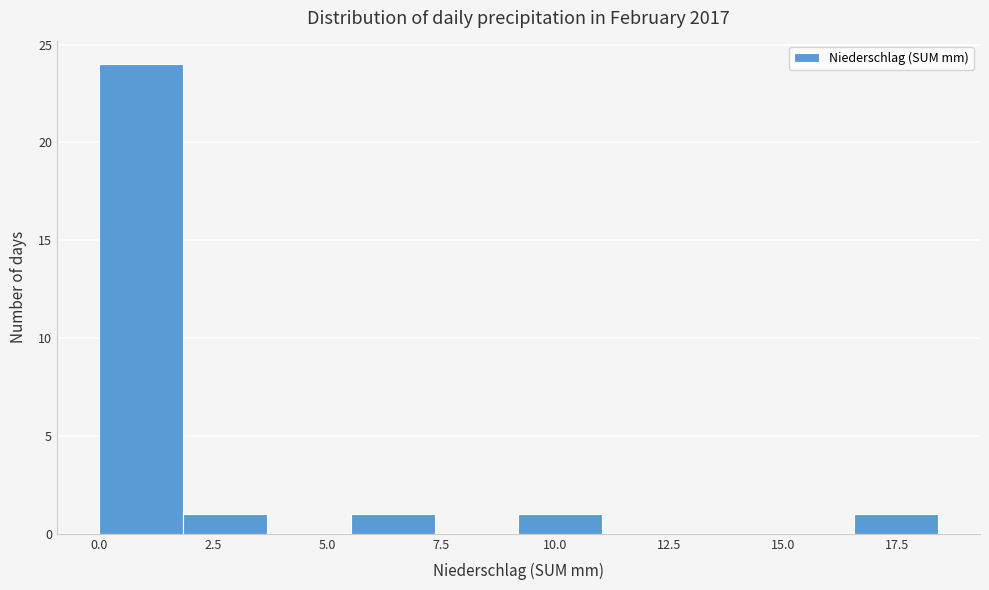

Read against the x-axis, roughly where is the centre of the tallest bar?

1.0